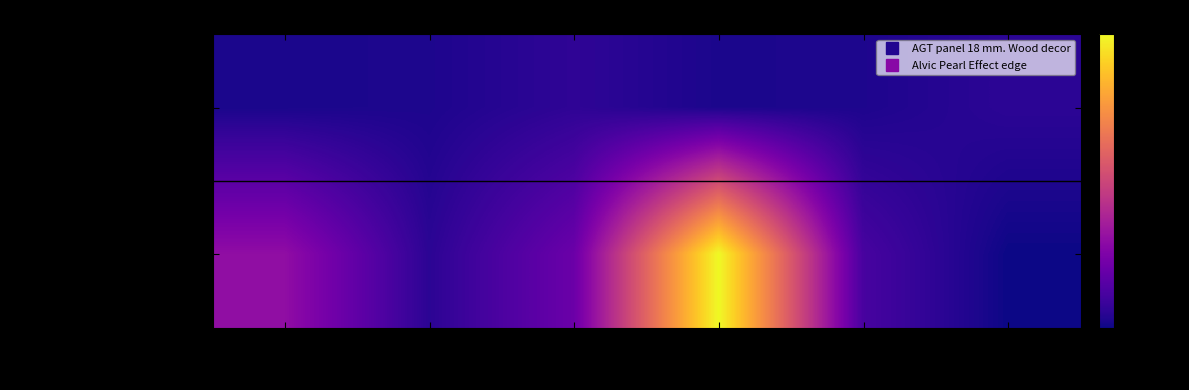

List the series in order of their peak value, highest first.

Alvic Pearl Effect edge, AGT panel 18 mm. Wood decor